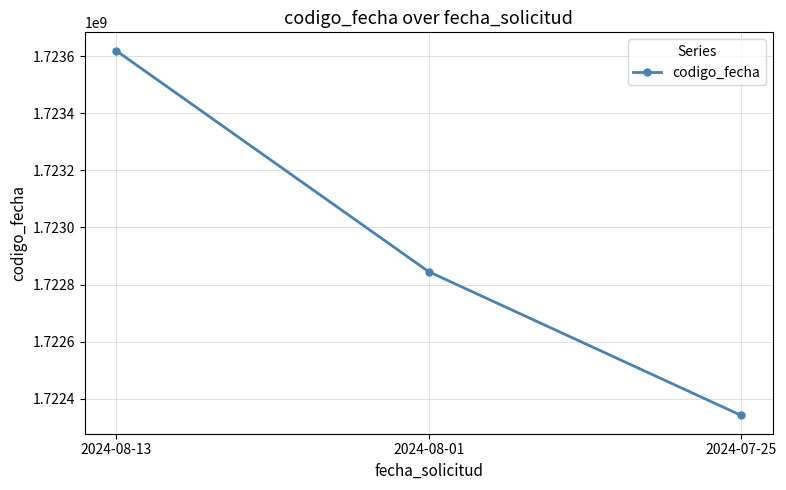

Is this an area chart (filled region under the line)?

No